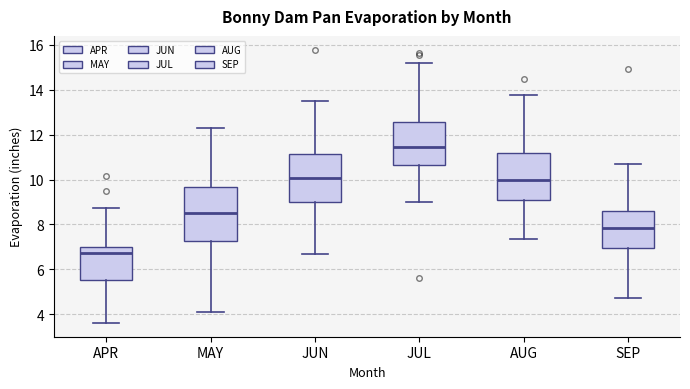

Which box is the tallest, from its lower edge to its upper edge?

MAY